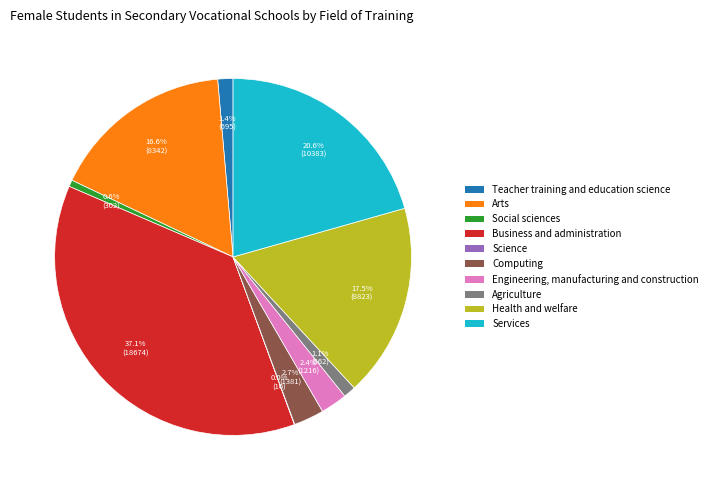

Which slice is the largest?

Business and administration